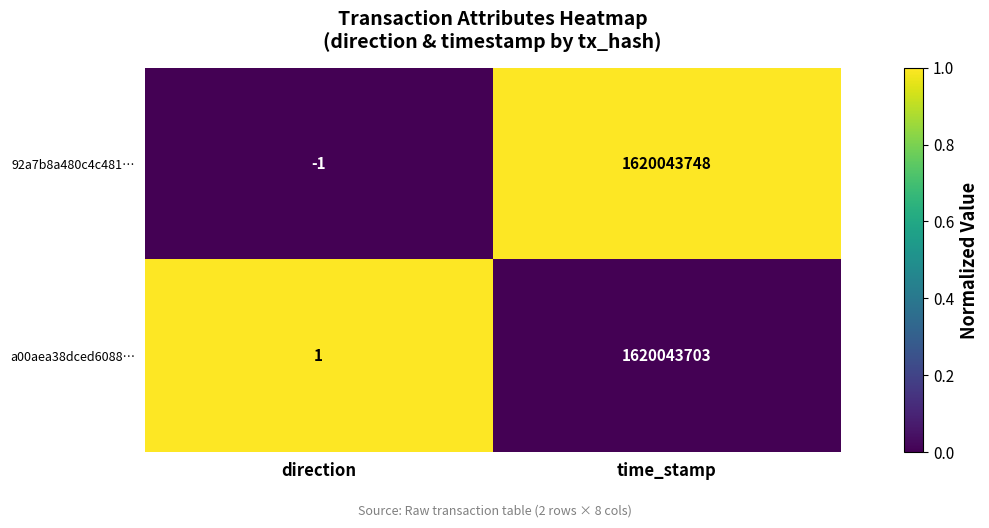

Reading right to left, what are all the values shown in this chart?

92a7b8a480c4c481…: time_stamp=1620043748	direction=-1
a00aea38dced6088…: time_stamp=1620043703	direction=1